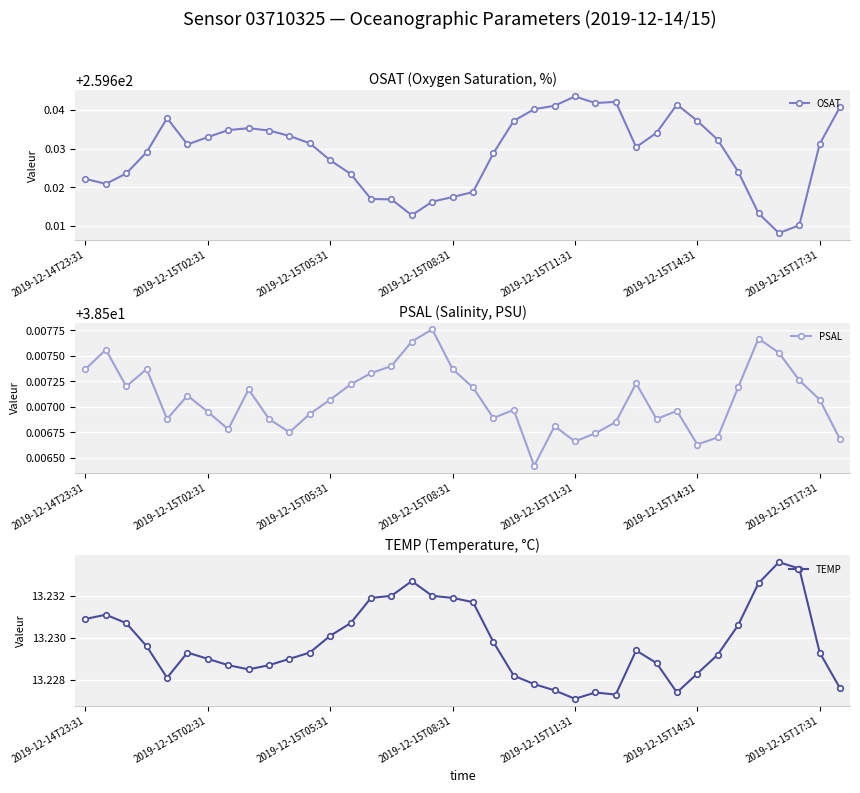

What are all the series names shown in the legend?

OSAT, PSAL, TEMP